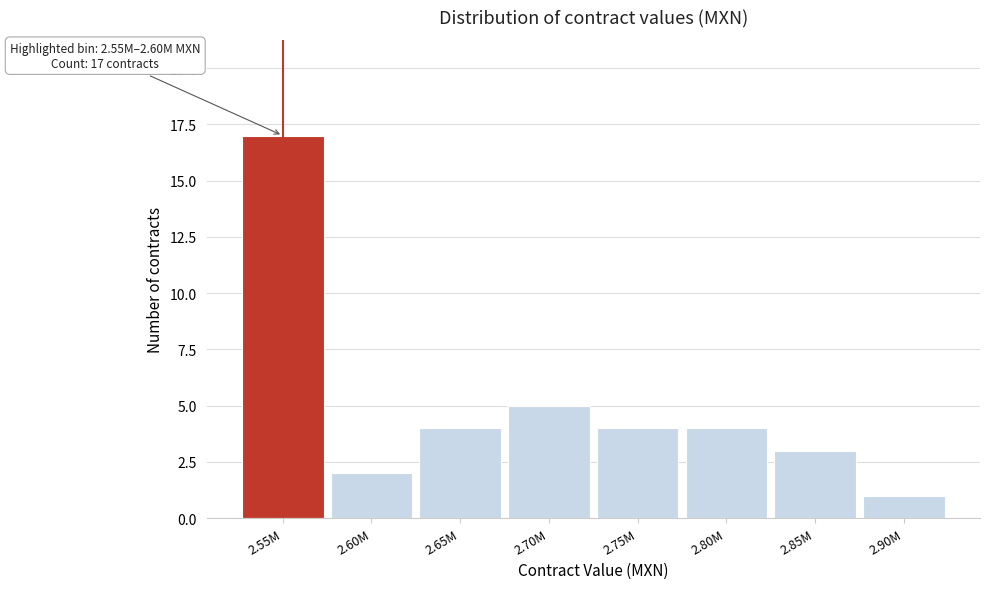

Reading left to right, extract all data points from this chart.

2.55M=17	2.60M=2	2.65M=4	2.70M=5	2.75M=4	2.80M=4	2.85M=3	2.90M=1